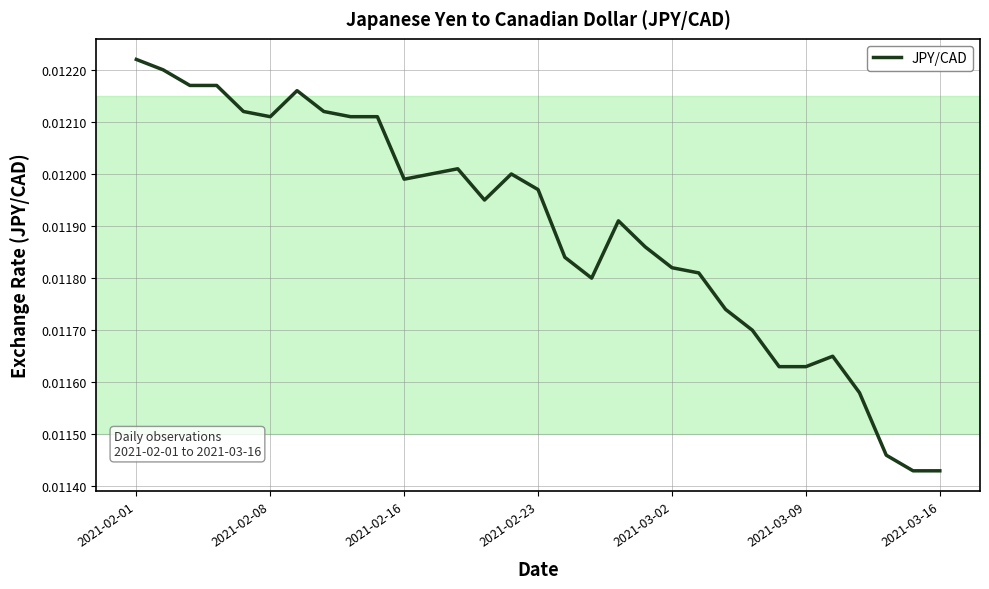

Which category has the highest value across all series?

2021-02-01